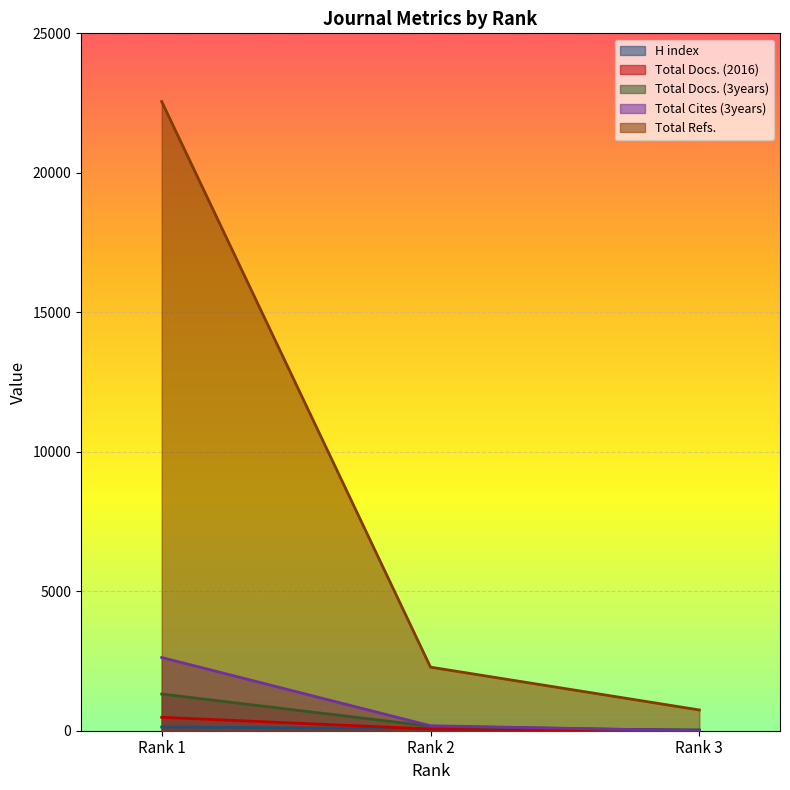

What is the value of the Total Docs. (2016) point at the 2nd from the left?

62